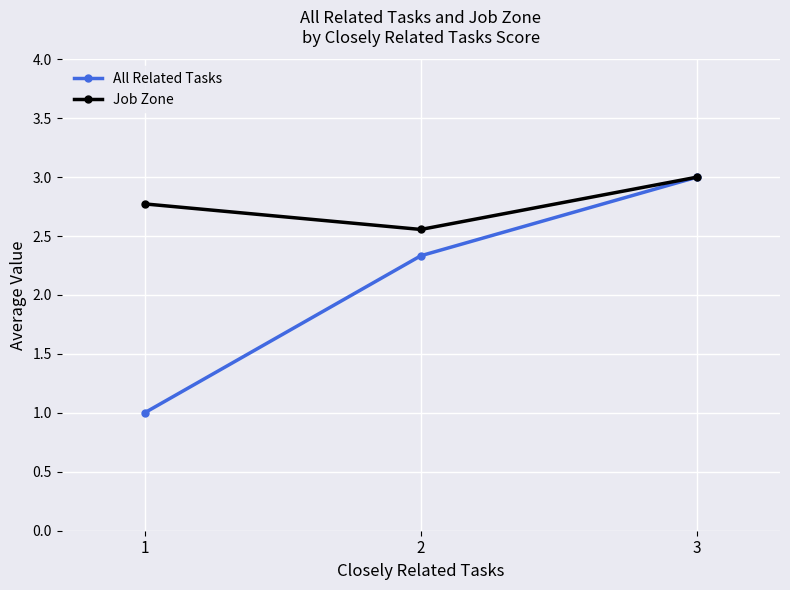

What is the minimum value for All Related Tasks?

1.0